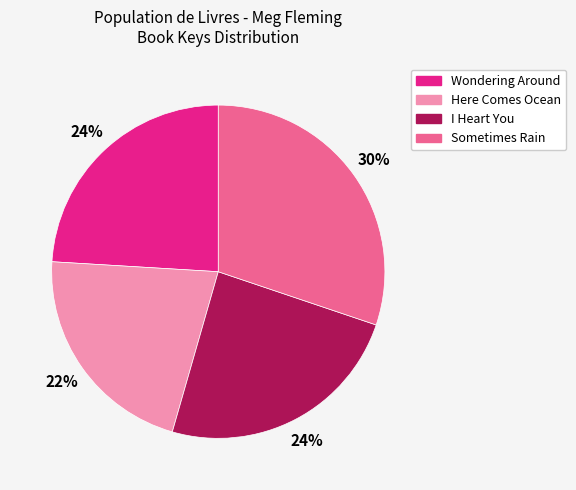

To the nearest percent, what is the combined percentage of I Heart You and Here Comes Ocean?

46%